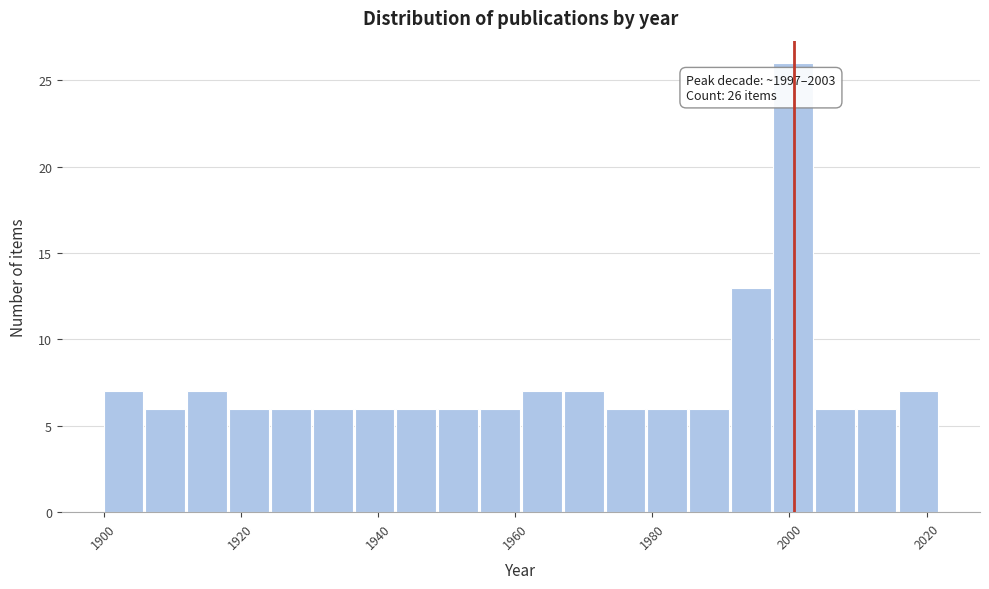

Read against the x-axis, roughly where is the centre of the tallest bar?

2000